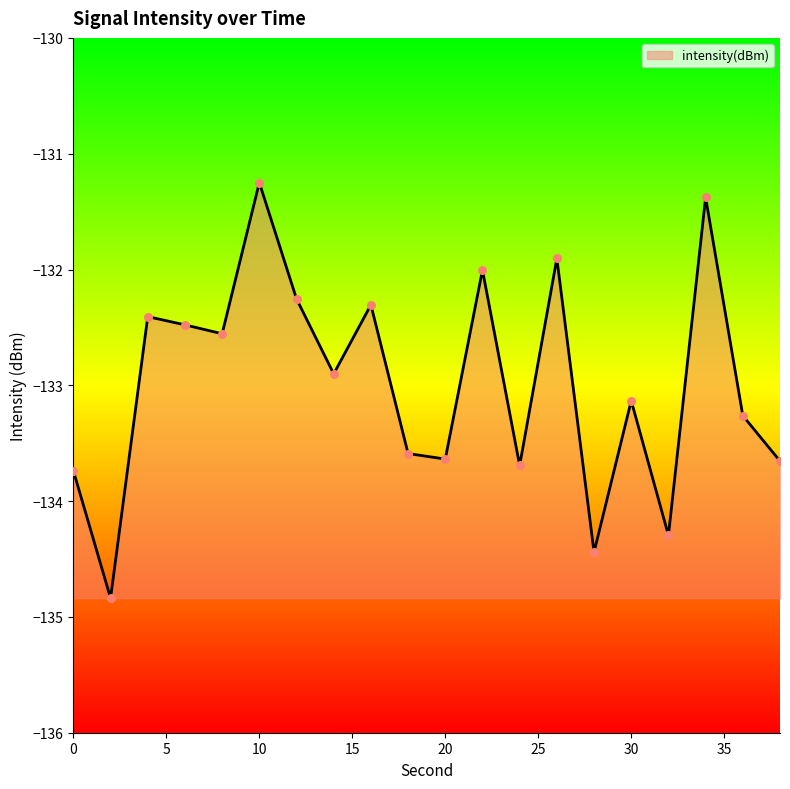

What is the difference between the maximum and minimum values?

3.6